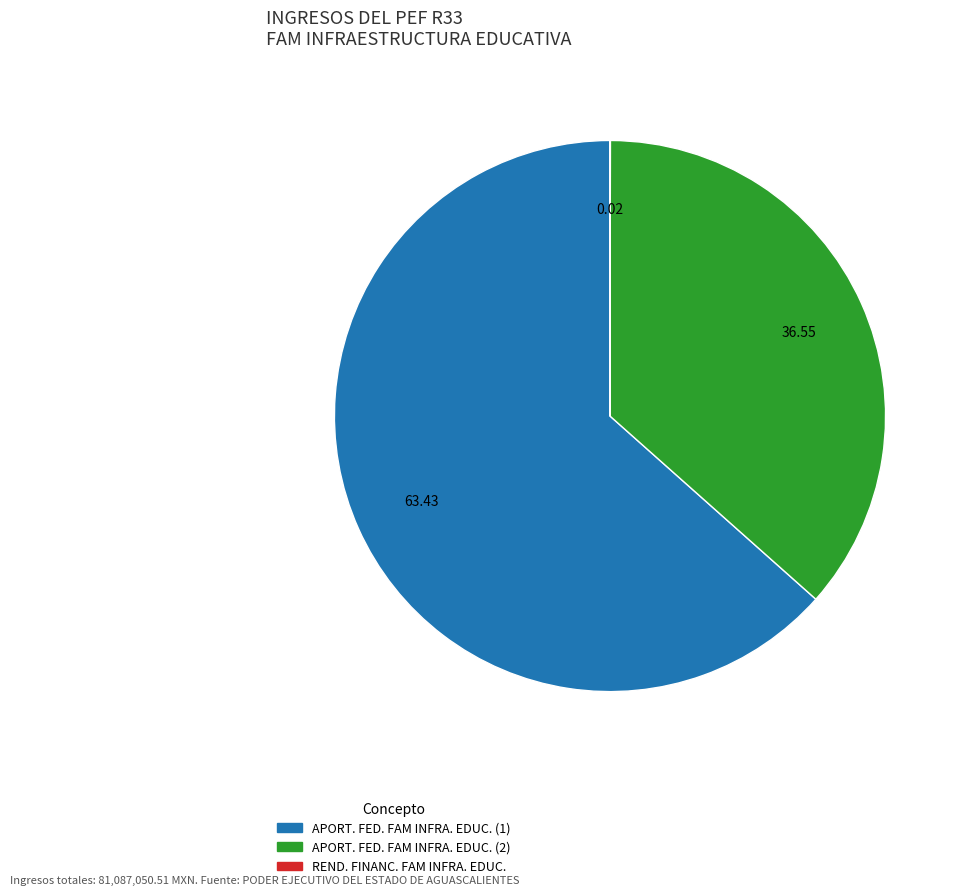

Does APORT. FED. FAM INFRA. EDUC. (1) account for over 50% of the chart?

Yes